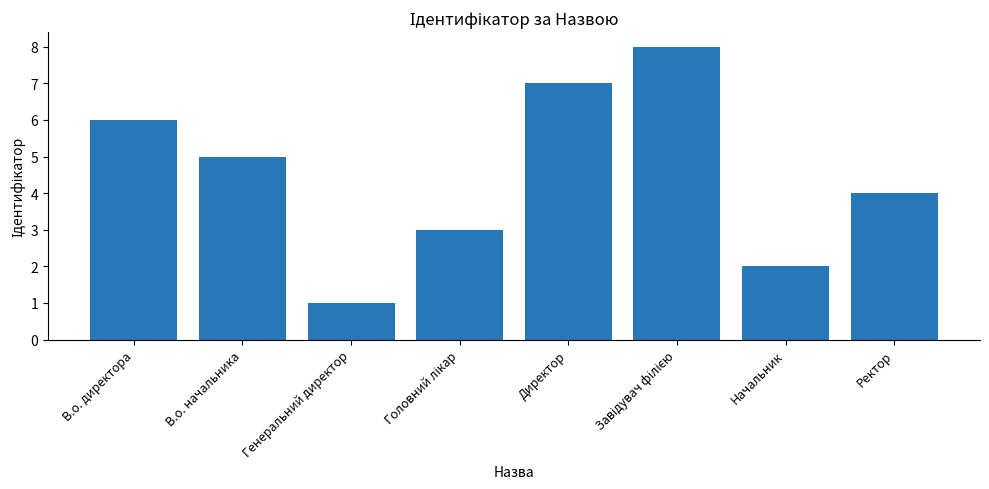

True or false: the data shows 9 at В.о. директора.

False